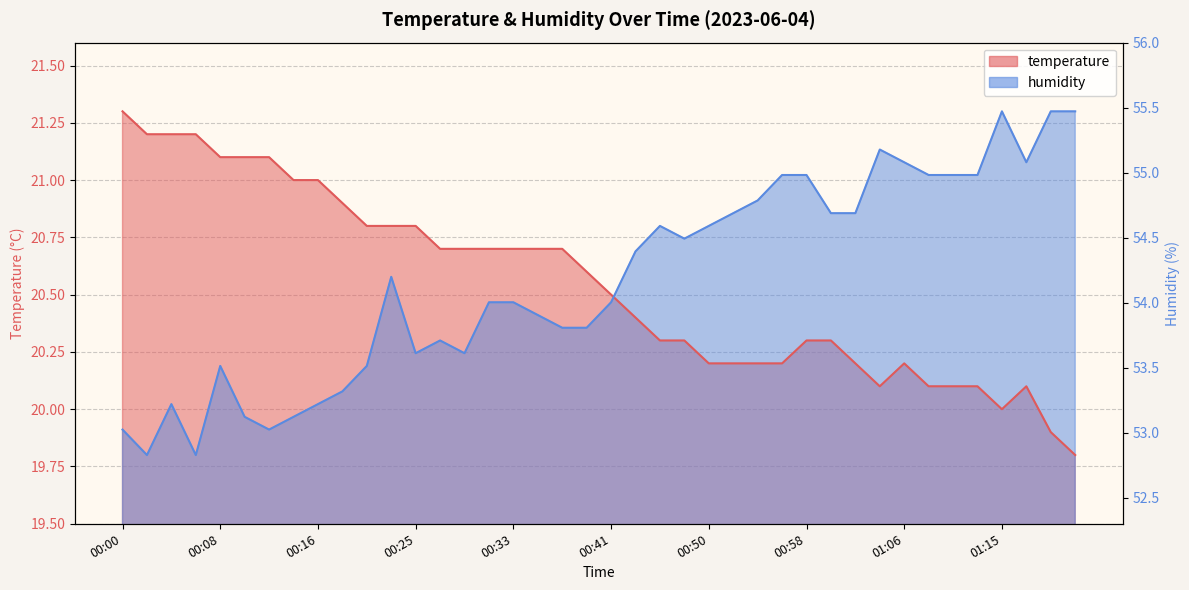

What is the highest value of the temperature series?

21.3